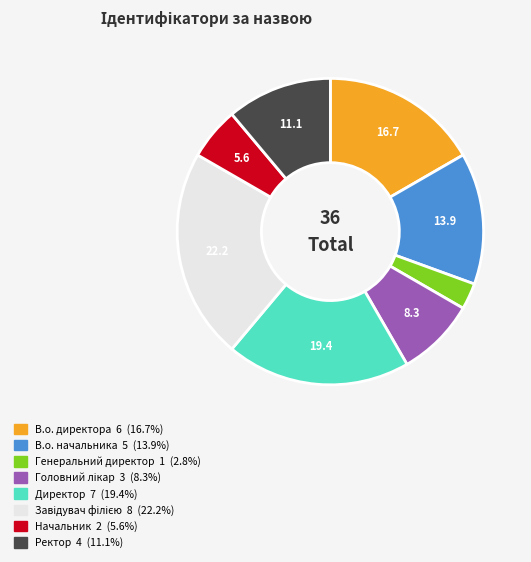

Which category has the smallest portion of the pie?

Генеральний директор